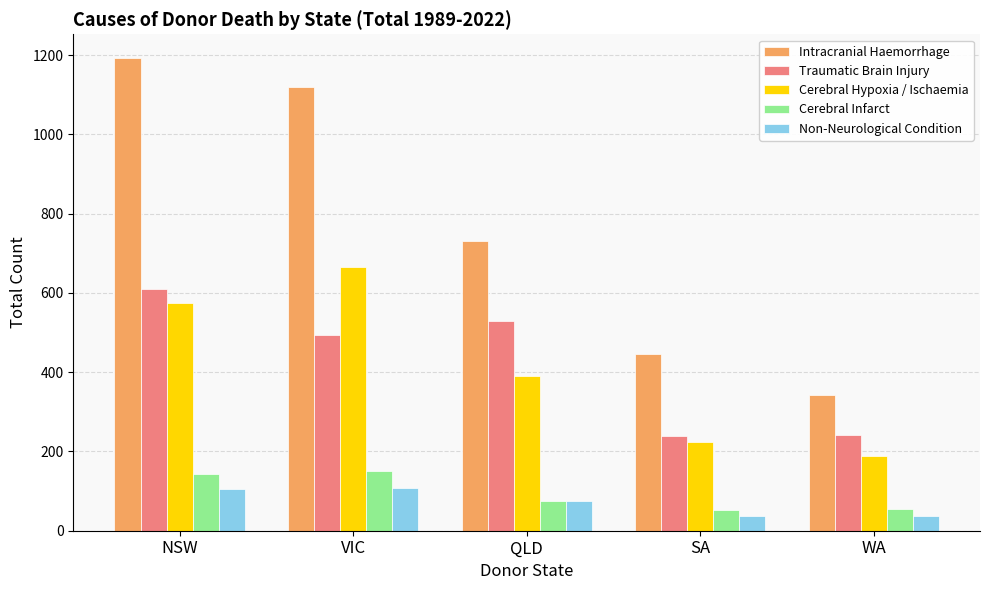

Which series has the largest range (max minus min)?

Intracranial Haemorrhage